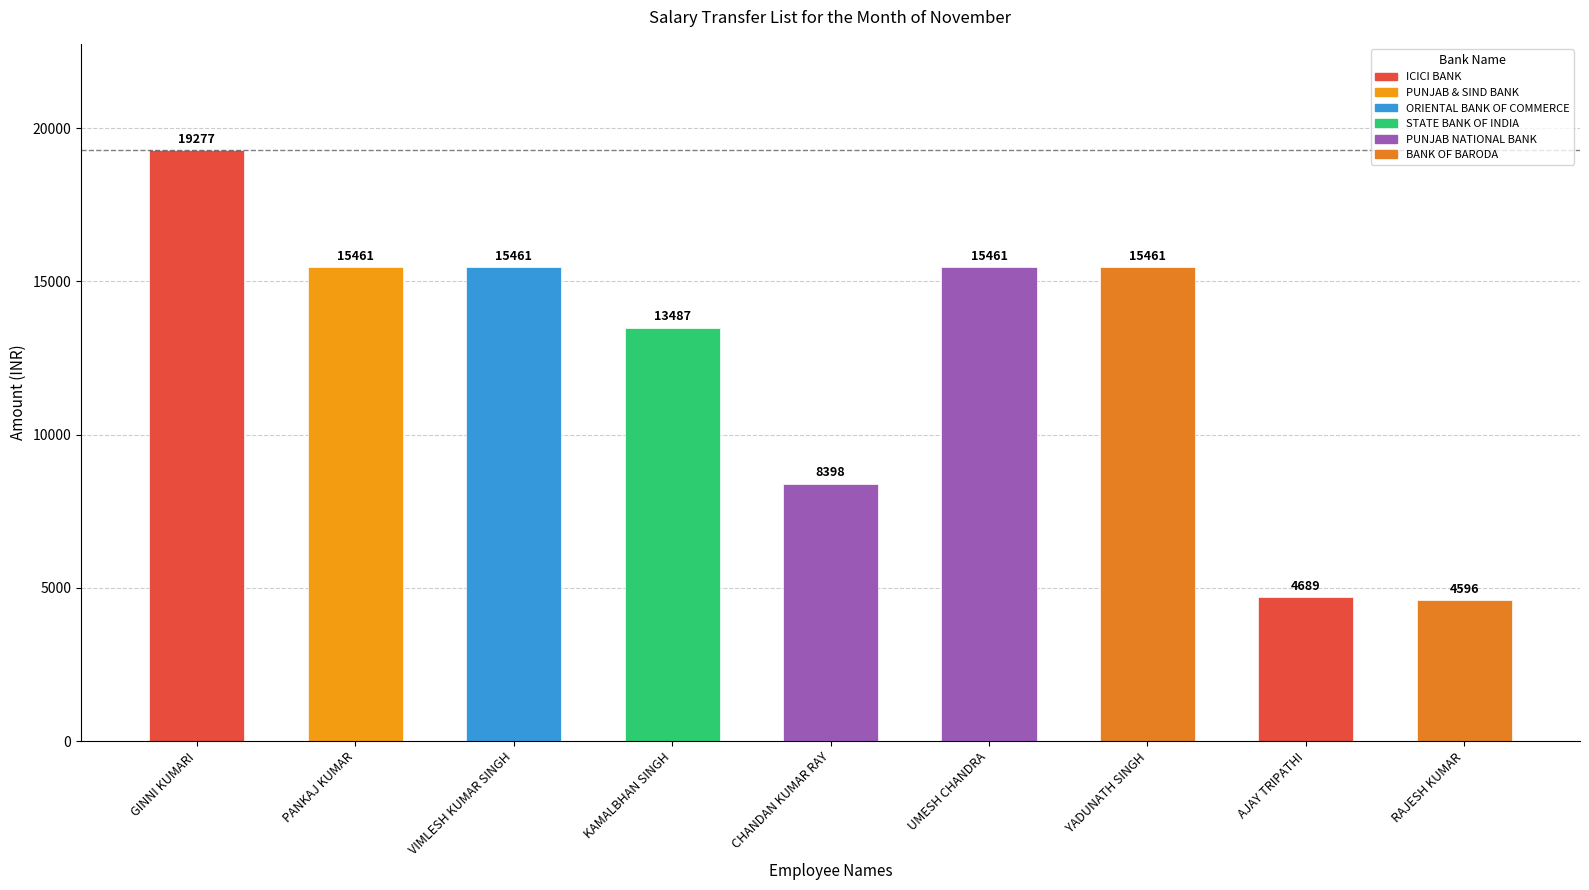

What is the change in value from KAMALBHAN SINGH to UMESH CHANDRA?

+1974